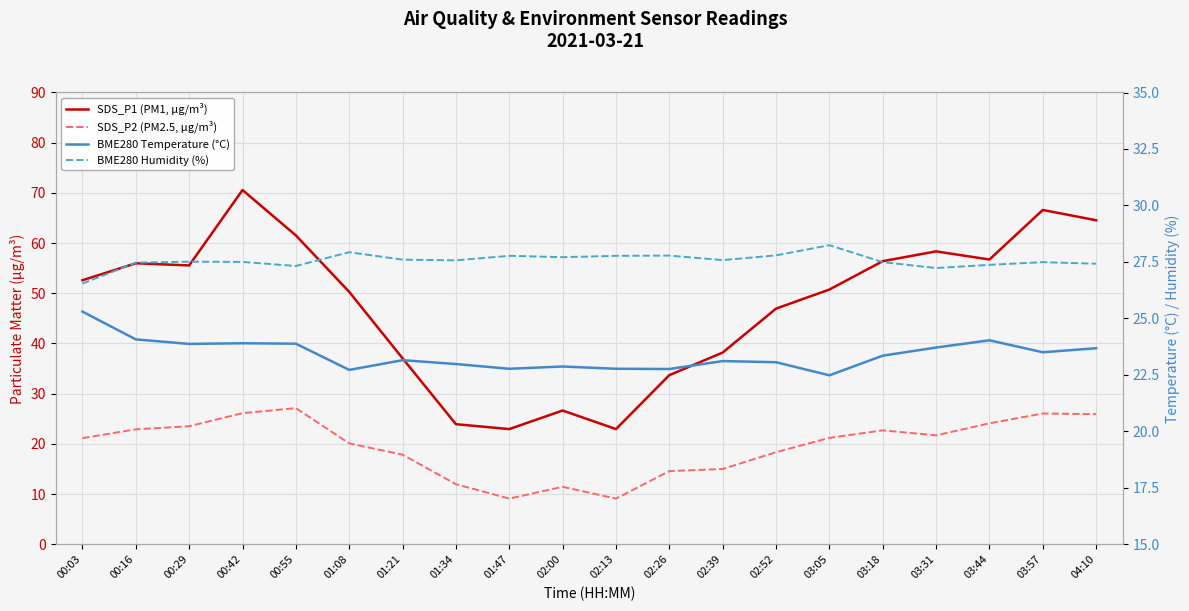

Which category has the highest value in the SDS_P1 (PM1, µg/m³) series?

00:42